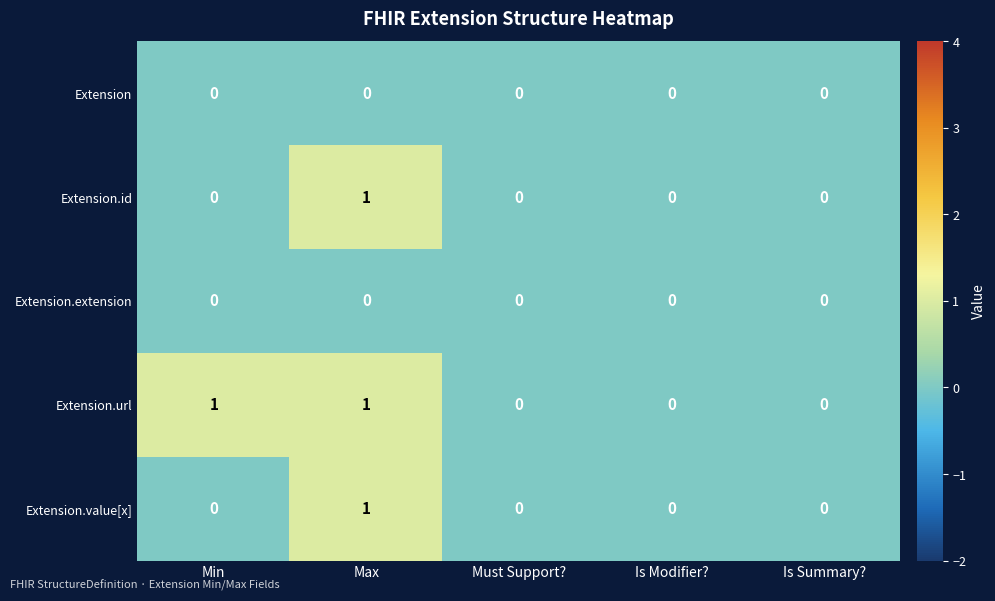

How many categories are shown in the chart?

5